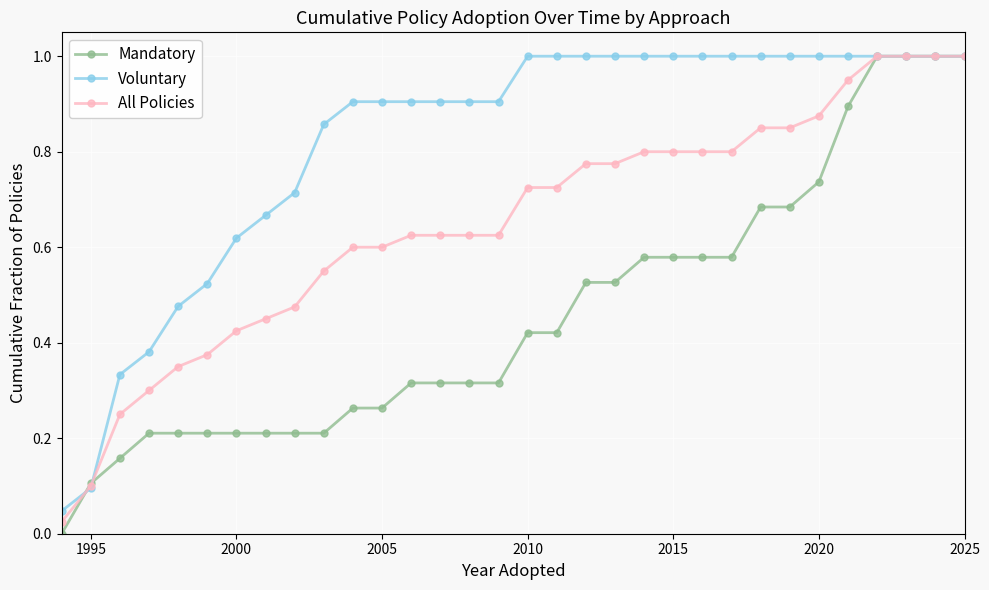

Which series has the widest spread of values?

Mandatory